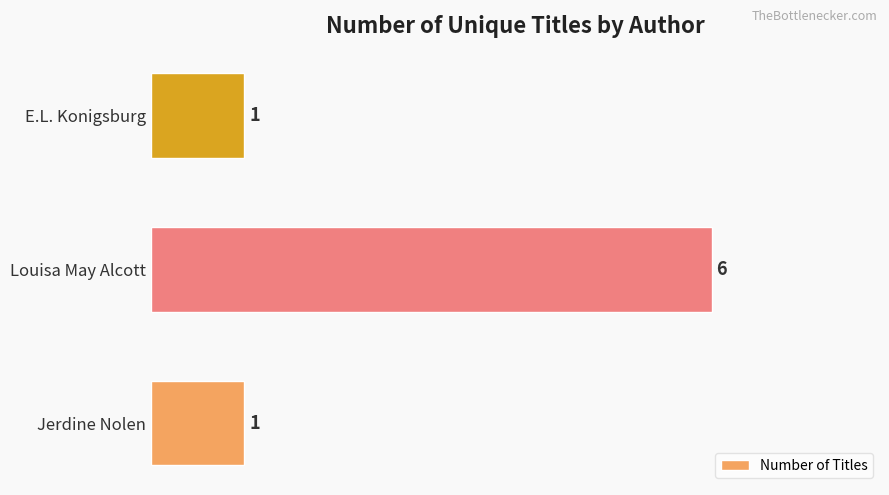

What is the sum of the values at Louisa May Alcott and E.L. Konigsburg?

7